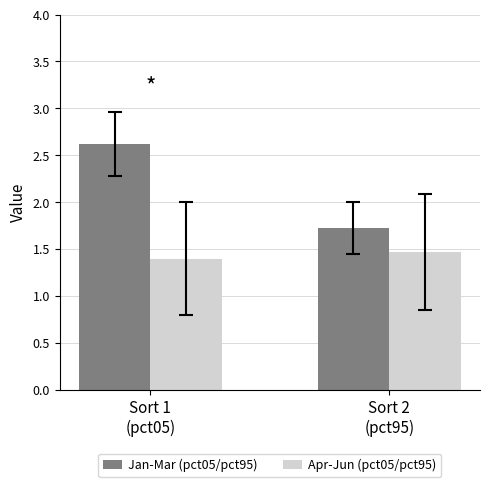

What is the sum of the Apr-Jun (pct05/pct95) values at Sort 1
(pct05) and Sort 2
(pct95)?

2.9